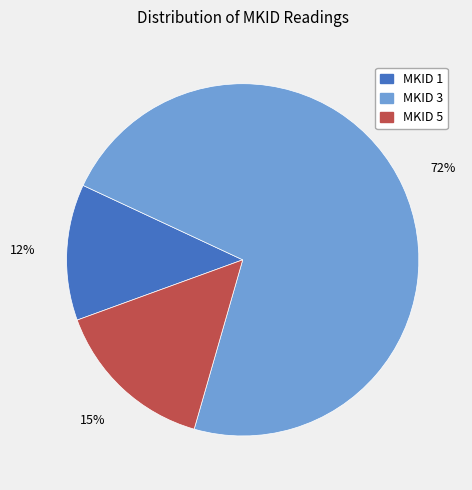

Count the number of slices in the pie.

3